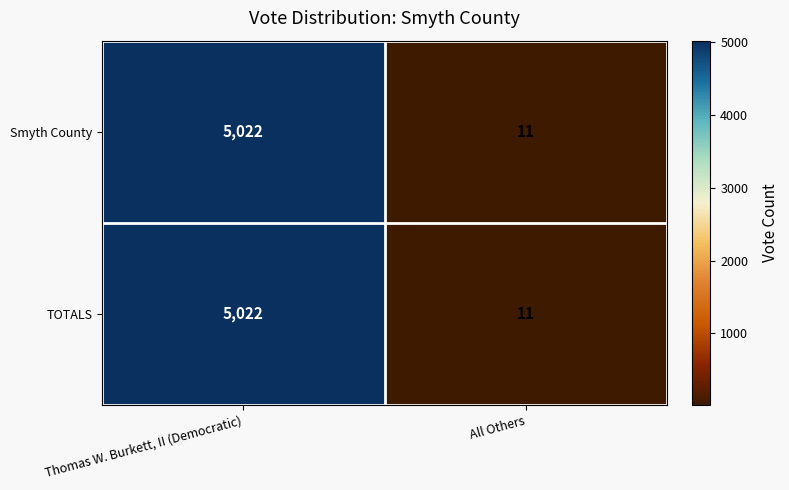

What is the total value across all series at All Others?

22